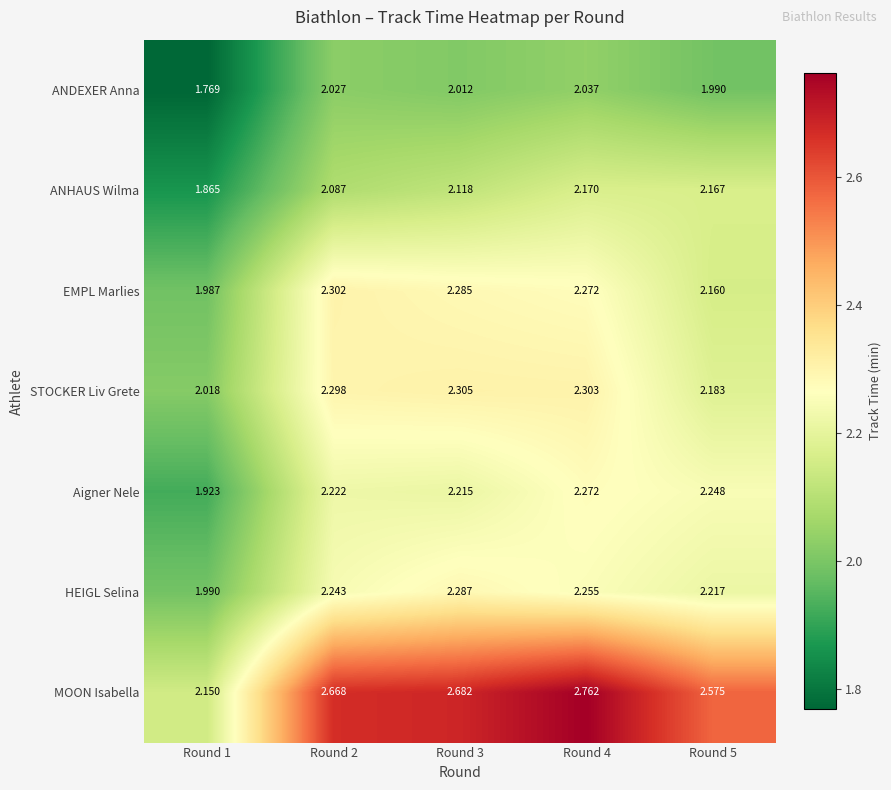

List the series in order of their peak value, highest first.

MOON Isabella, STOCKER Liv Grete, EMPL Marlies, HEIGL Selina, Aigner Nele, ANHAUS Wilma, ANDEXER Anna